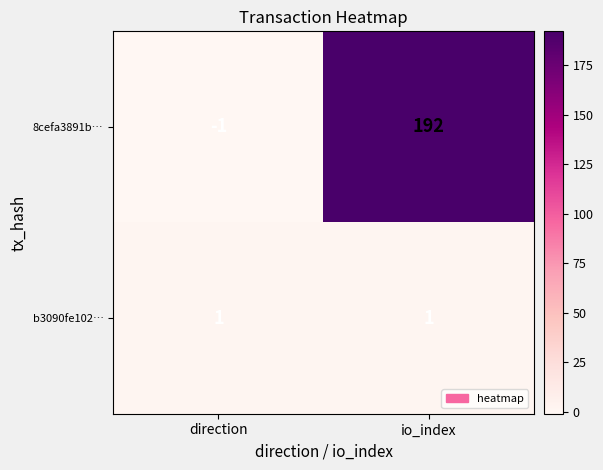

Rank the series by their average value, from highest to lowest.

8cefa3891b…, b3090fe102…